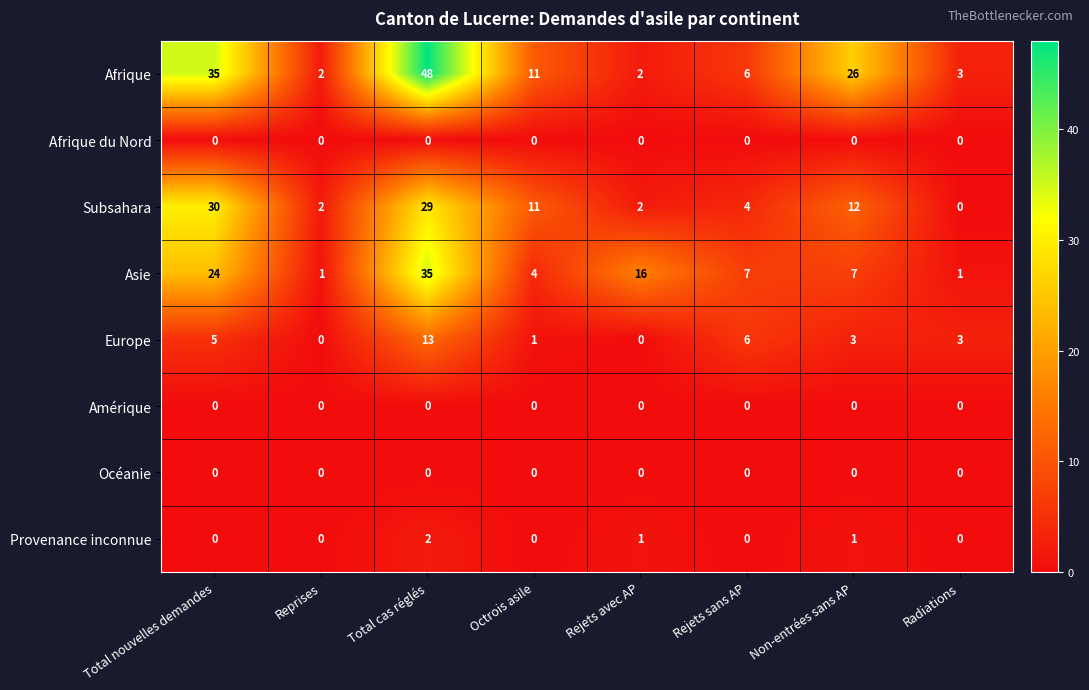

Which series has the largest total across all categories?

Afrique